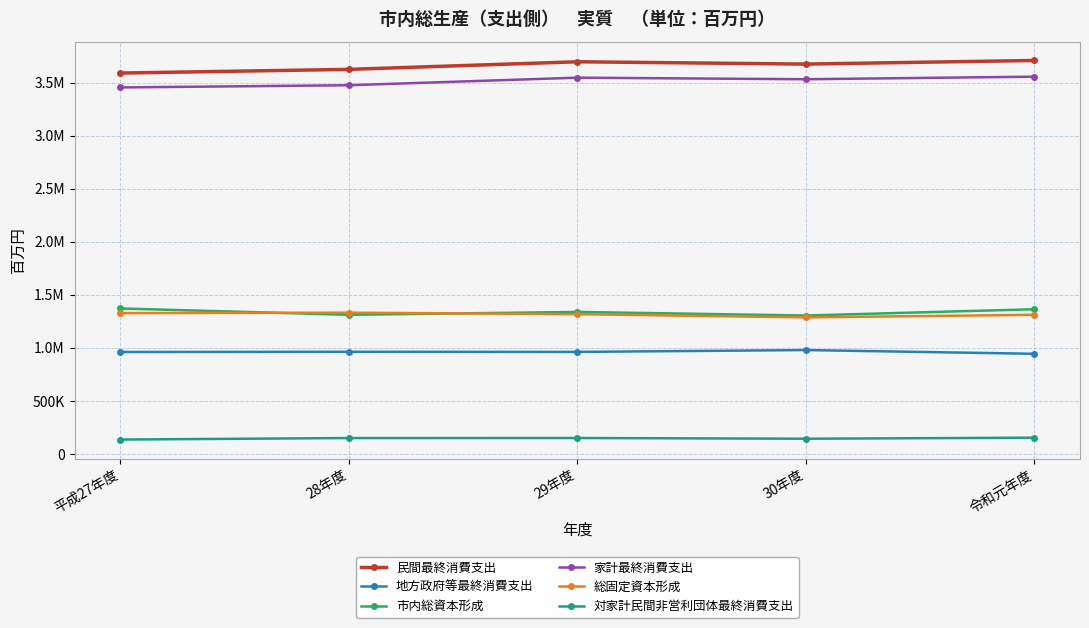

What is the difference between the highest and lowest values at 28年度?

3475207